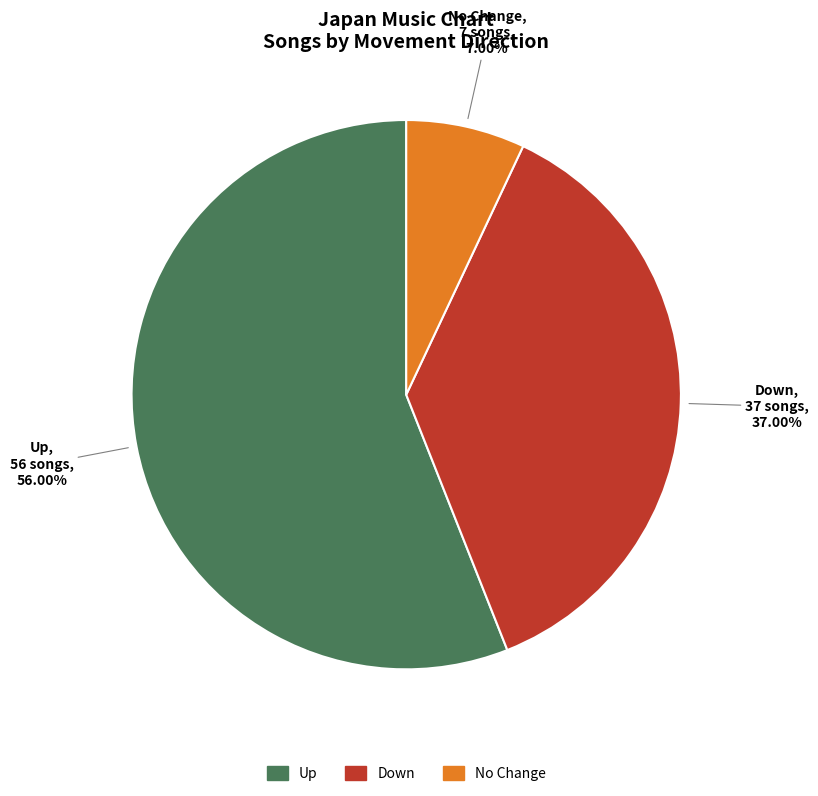

Does any single category account for the majority?

Yes